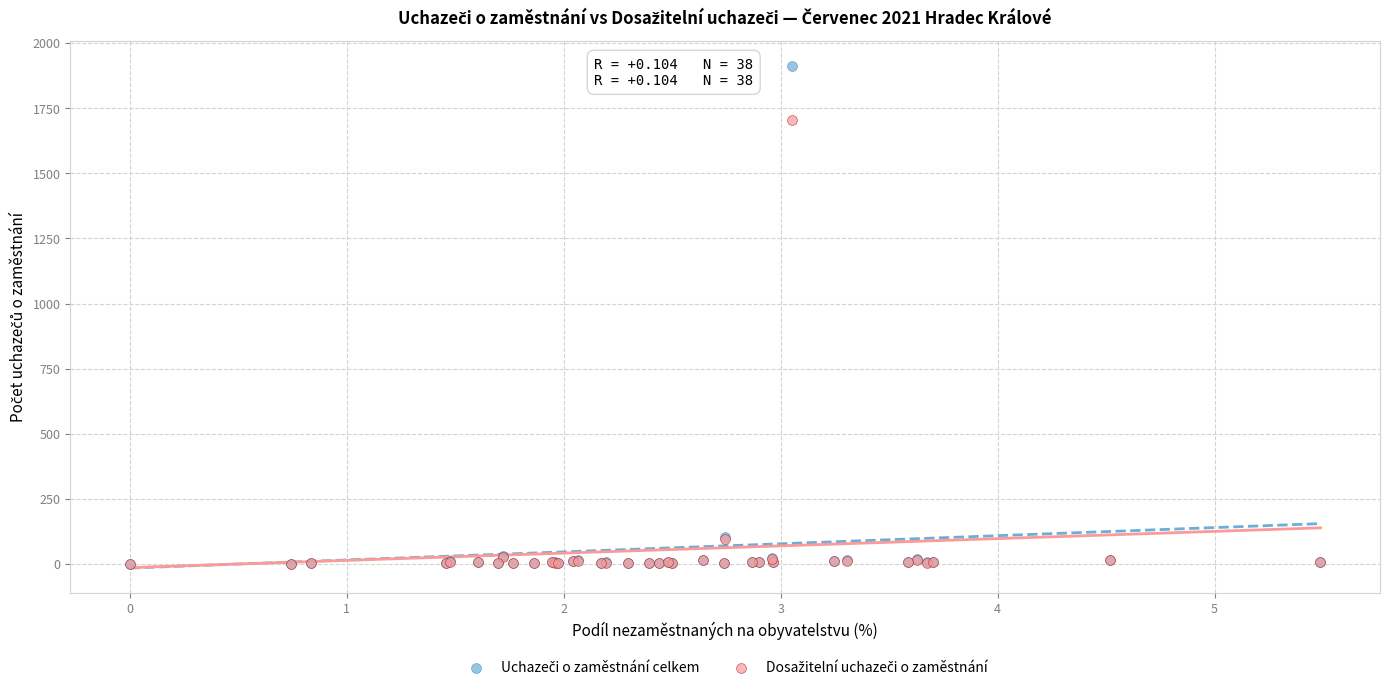

Across all series, what Y value is closest to 956?

1706